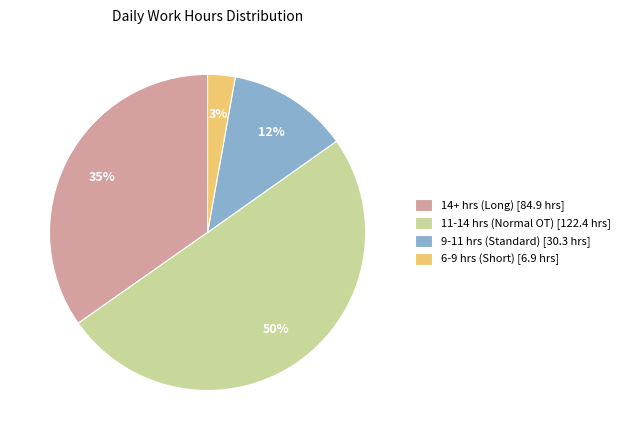

True or false: 9-11 hrs (Standard) [30.3 hrs] accounts for 12% of the total.

True